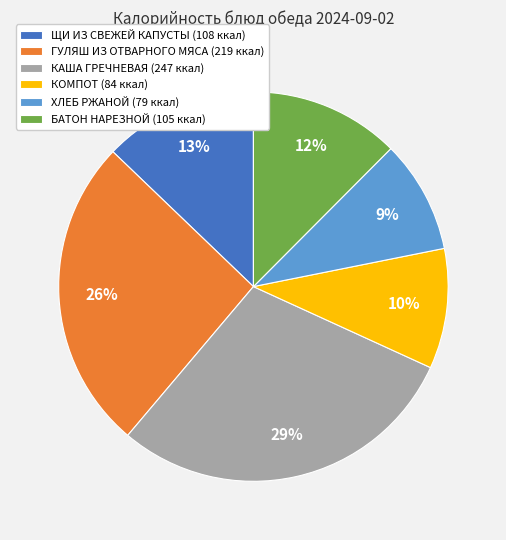

True or false: ЩИ ИЗ СВЕЖЕЙ КАПУСТЫ accounts for 13% of the total.

True